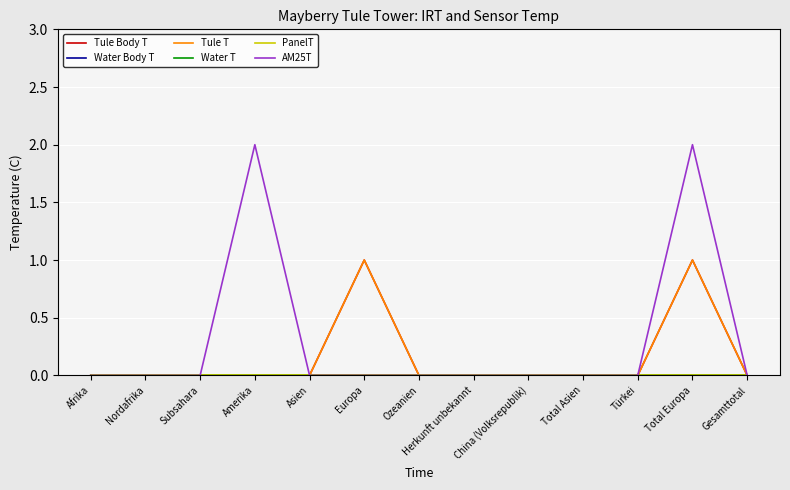

True or false: Tule T and Water T intersect in this chart.

False